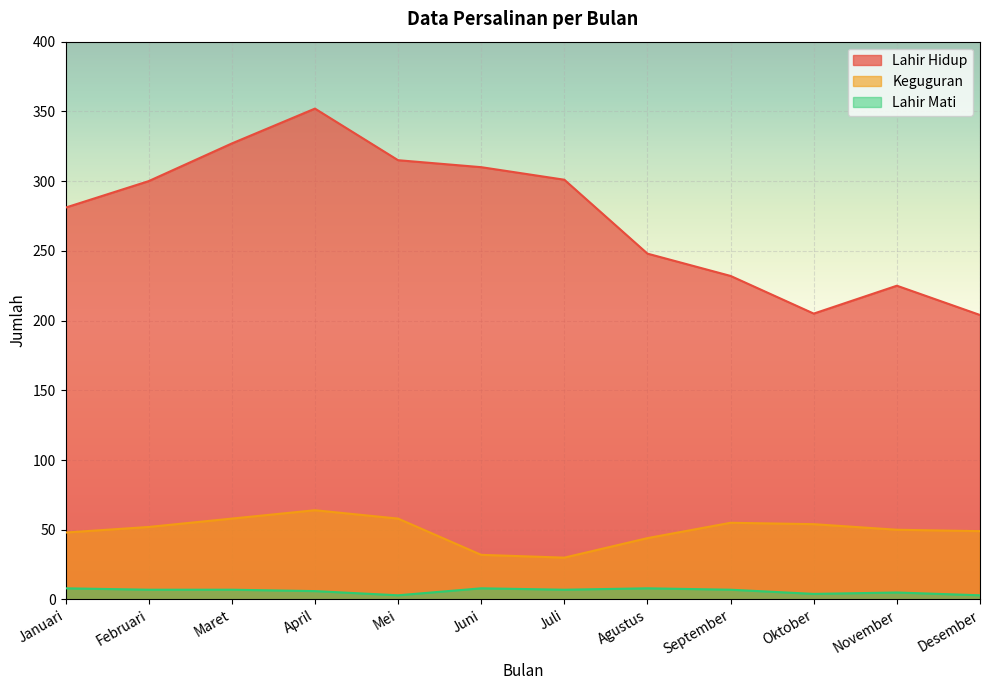

True or false: Keguguran has a value of 15 at Maret.

False